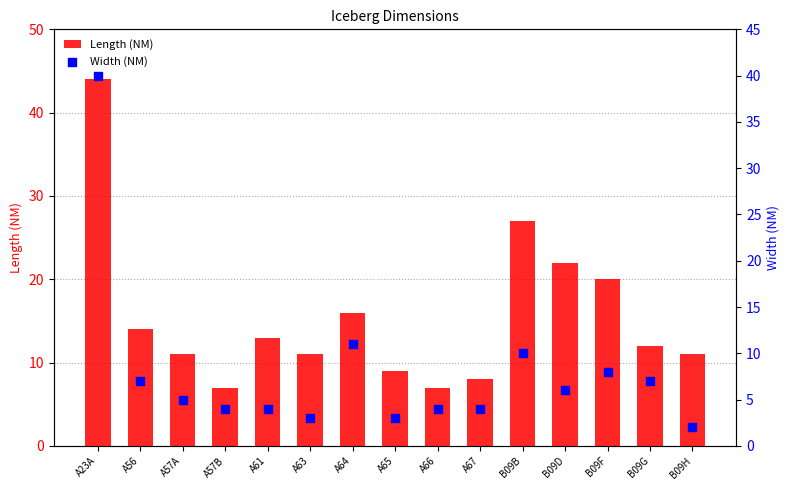

At how many categories does at least one series exceed 39?

1